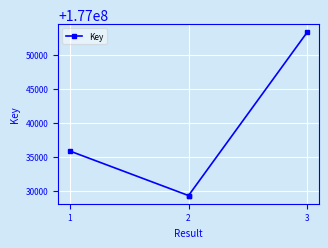

Which label corresponds to the largest value in the chart?

3